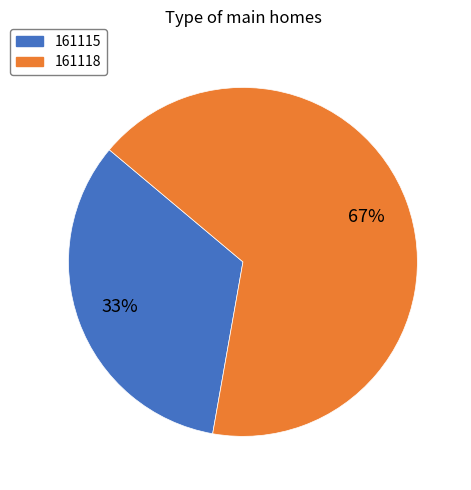

To the nearest percent, what is the combined percentage of 161115 and 161118?

100%